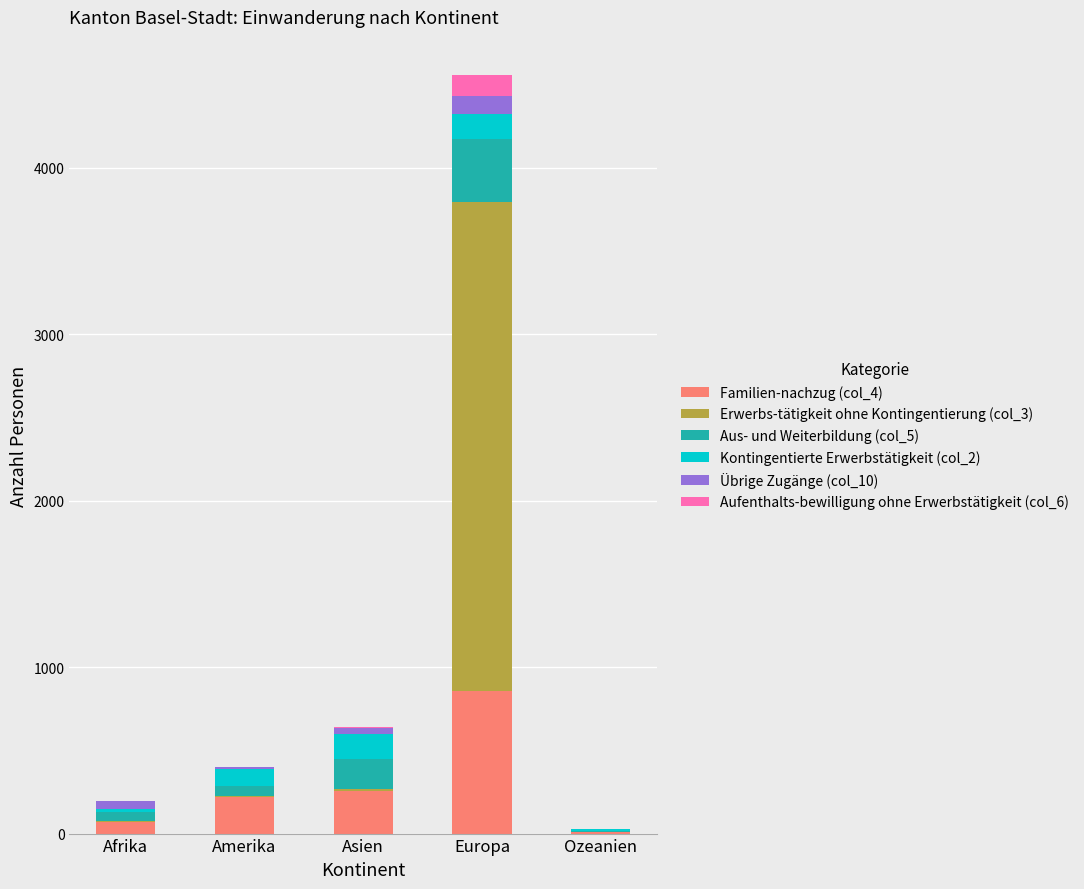

Reading right to left, transcribe the values for Familien-nachzug (col_4).

Ozeanien=9	Europa=858	Asien=257	Amerika=219	Afrika=72